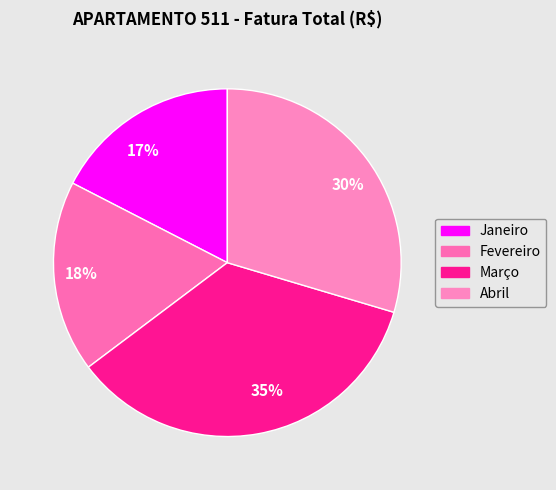

Which has a higher value, 18% or 35%?

35%